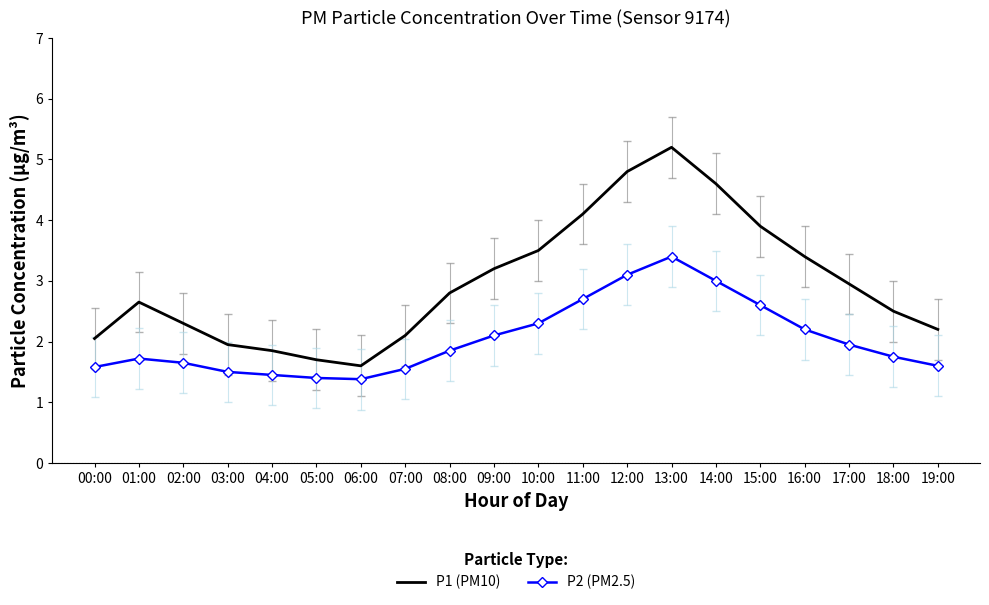

At which category does the chart reach its peak across all series?

13:00